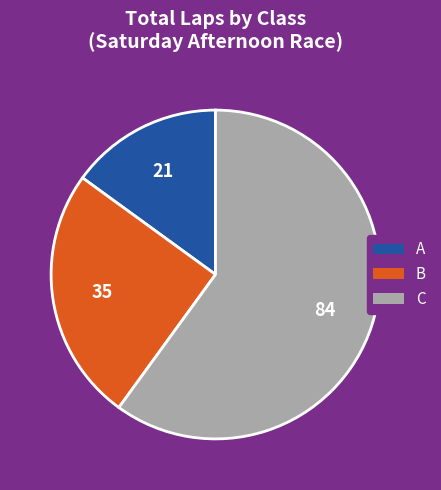

Rank the categories by value from lowest to highest.

A, B, C